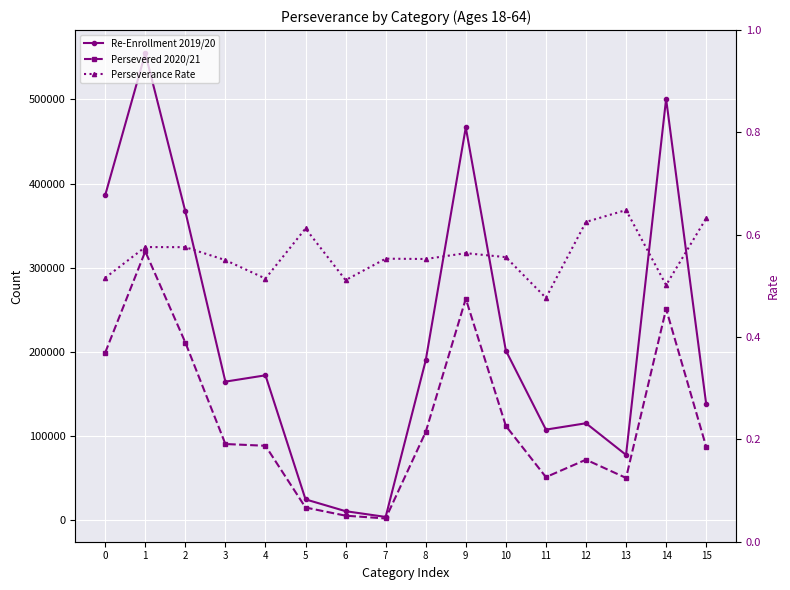

Rank the categories by Re-Enrollment 2019/20 value from lowest to highest.

7, 6, 5, 13, 11, 12, 15, 3, 4, 8, 10, 2, 0, 9, 14, 1